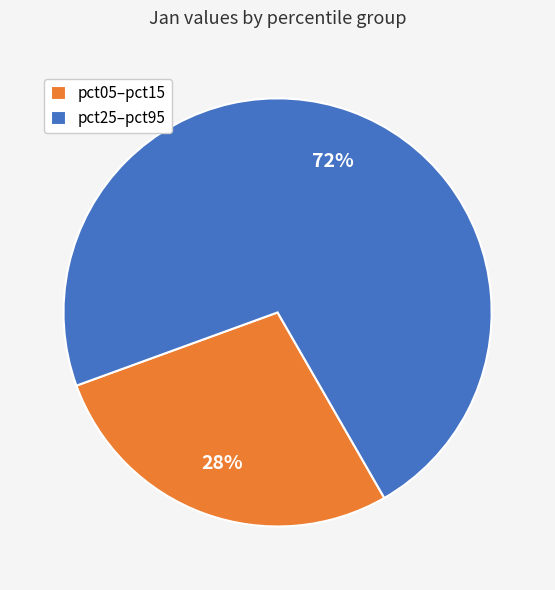

What is the smallest slice in the pie chart?

pct05–pct15